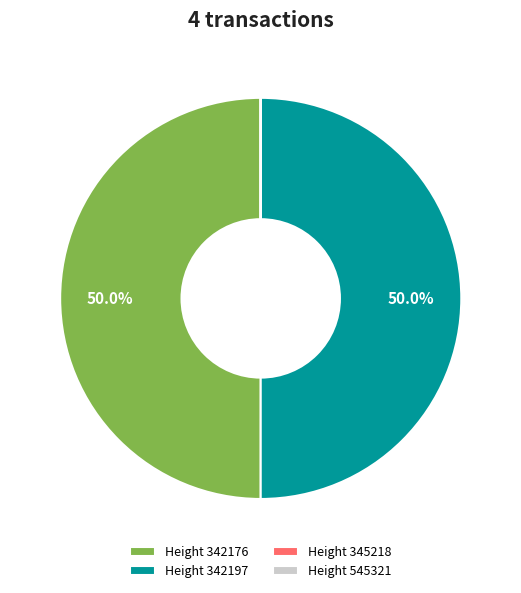

What is the ratio of the value at Height 342176 to the value at Height 342197?

1.0